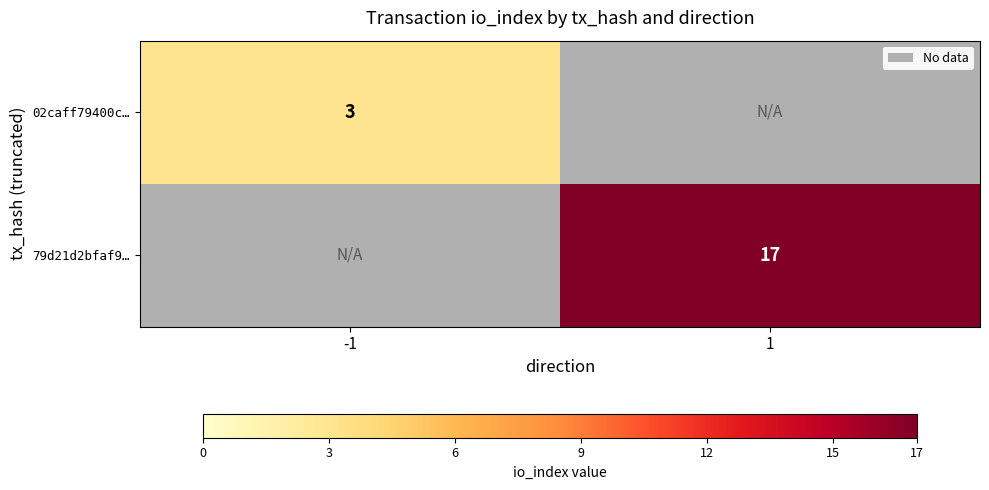

At which category is the sum across all series the highest?

1